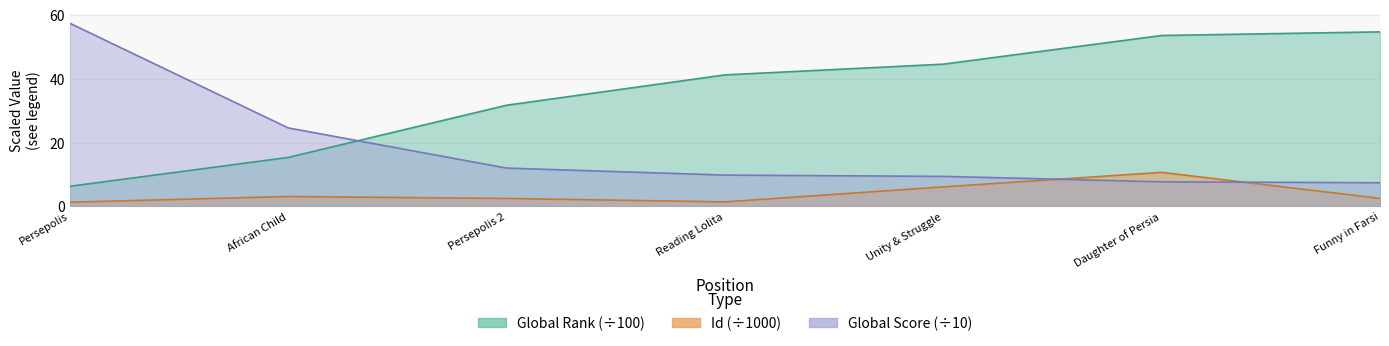

How many values in the Global Rank series are below 41?

3